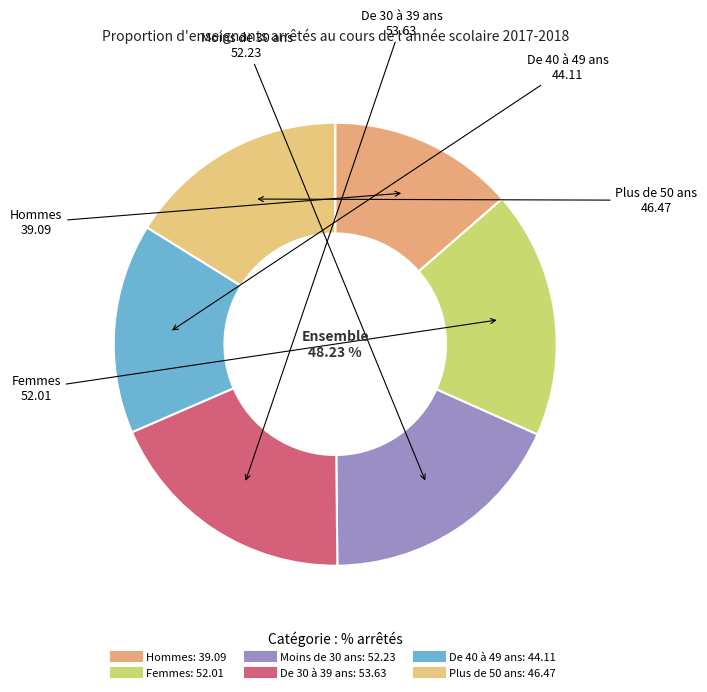

What percentage do De 30 à 39 ans and De 40 à 49 ans together represent?

34.0%